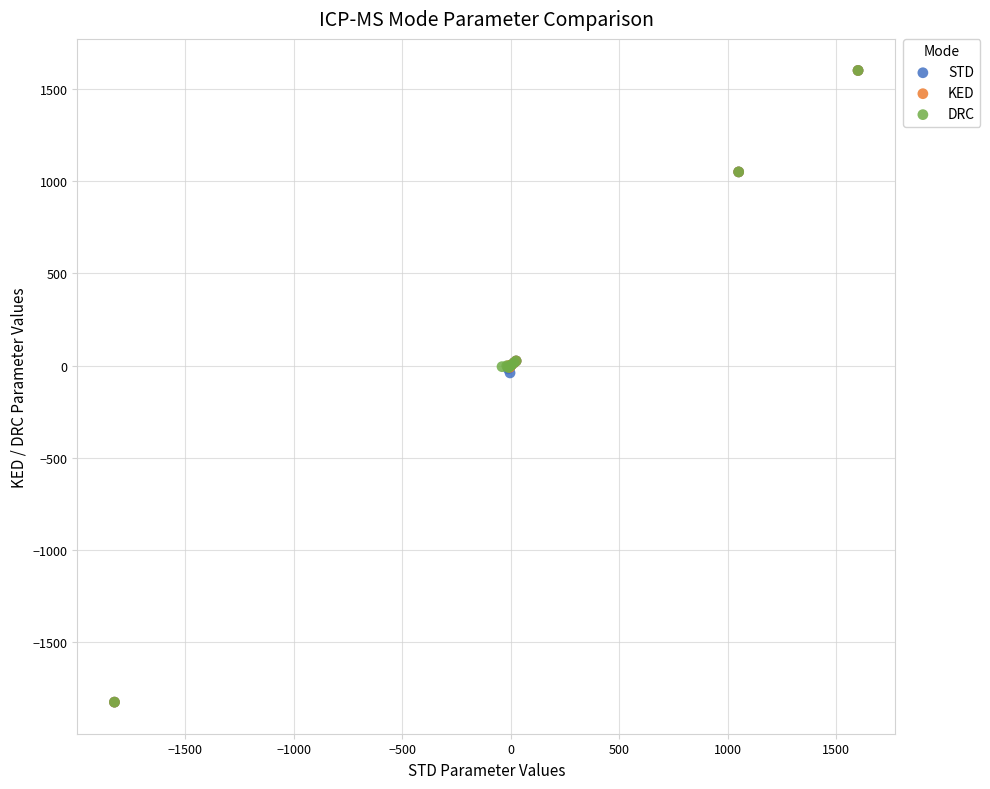

What are all the series names shown in the legend?

STD, KED, DRC